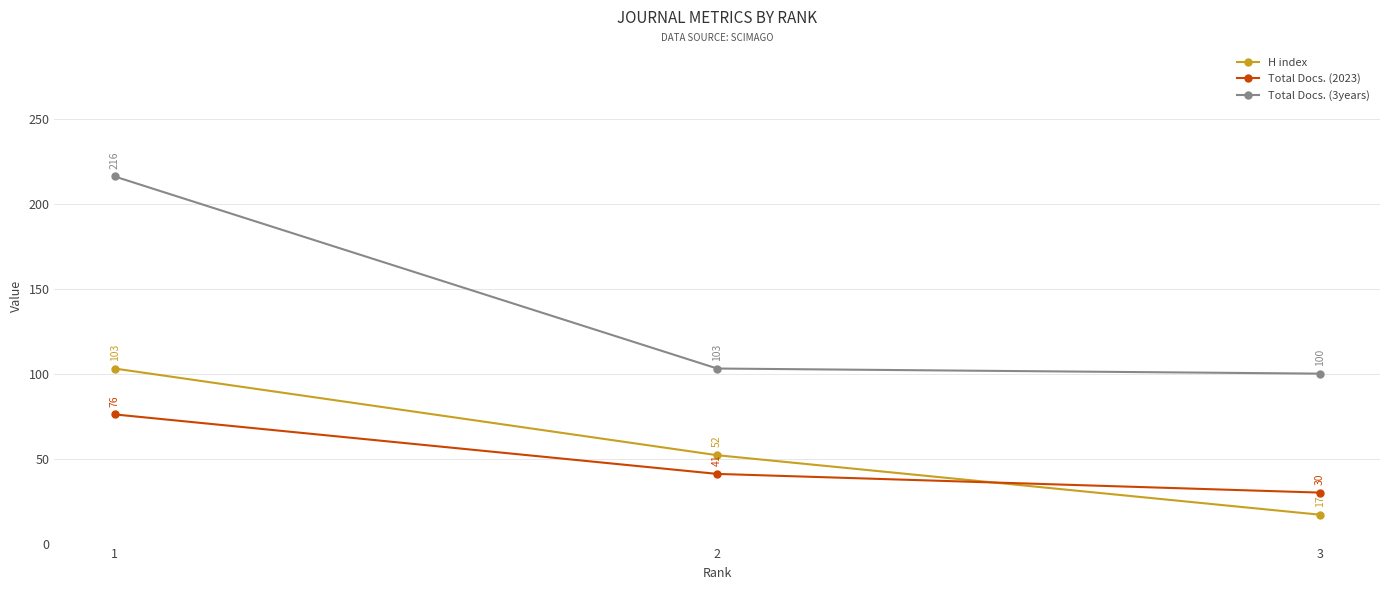

Does the chart display data point markers on the line(s)?

Yes